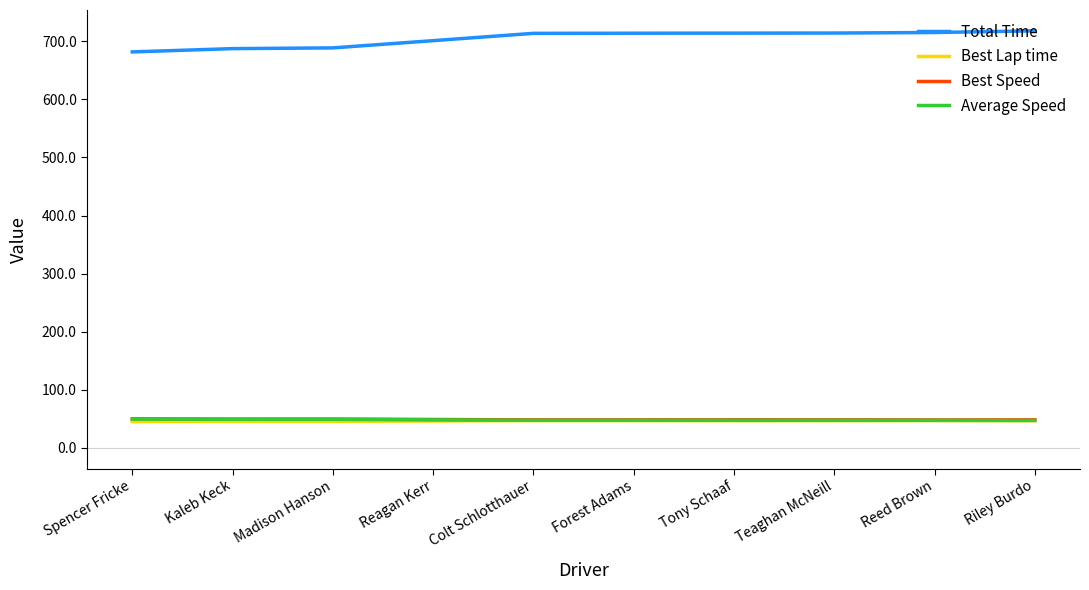

What is the difference between the Total Time values at Kaleb Keck and Reed Brown?

27.8